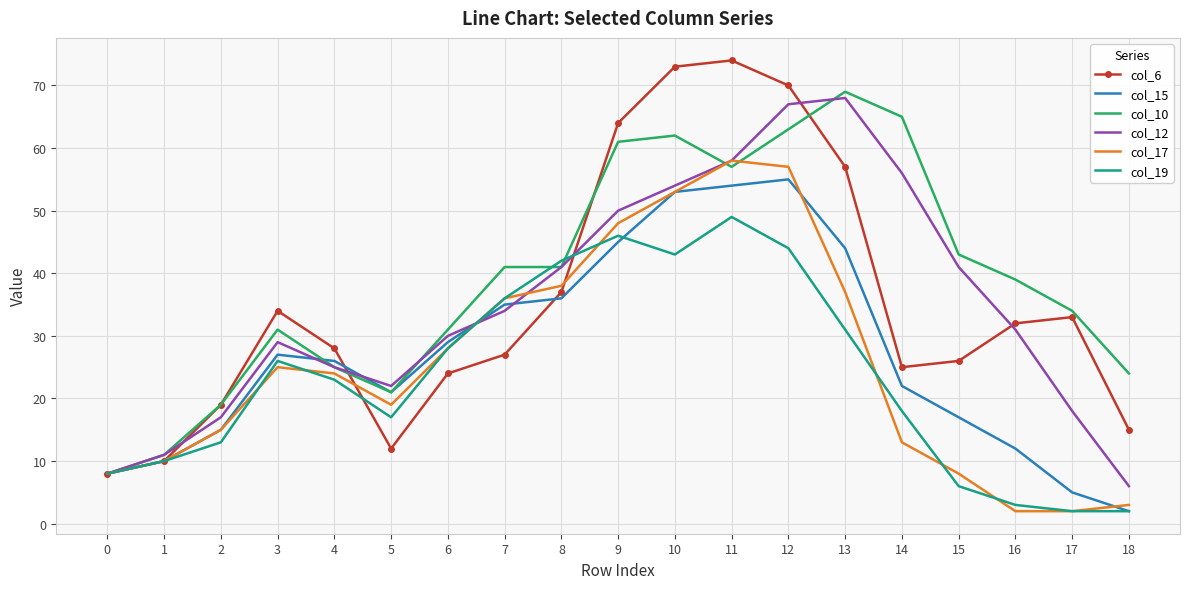

Is the value of col_19 at 11 greater than the value of col_6 at 6?

Yes